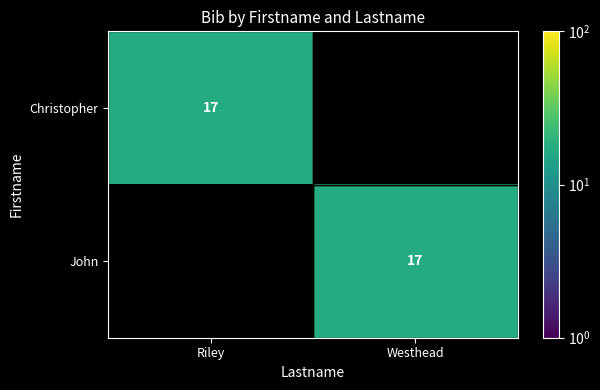

At how many categories does at least one series exceed 14?

2